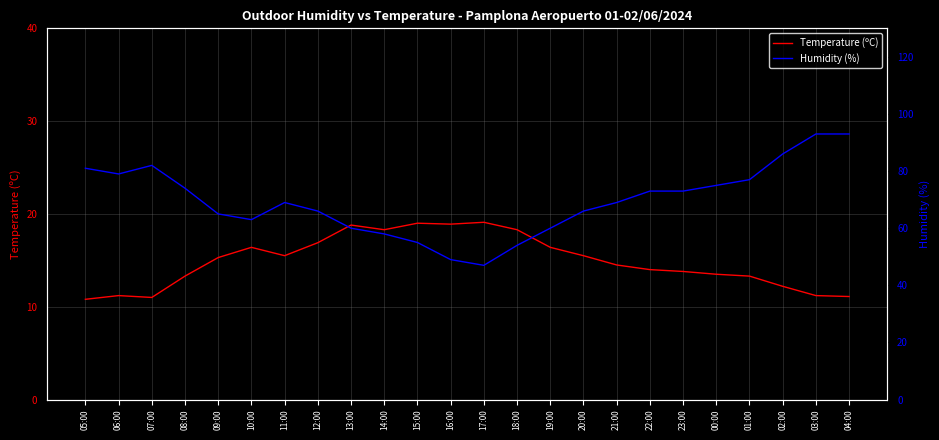

Reading left to right, what are all the values shown in this chart?

Temperature (ºC): 10.8	11.2	11.0	13.3	15.3	16.4	15.5	16.9	18.8	18.3	19.0	18.9	19.1	18.3	16.4	15.5	14.5	14.0	13.8	13.5	13.3	12.2	11.2	11.1
Humidity (%): 81.0	79.0	82.0	74.0	65.0	63.0	69.0	66.0	60.0	58.0	55.0	49.0	47.0	54.0	60.0	66.0	69.0	73.0	73.0	75.0	77.0	86.0	93.0	93.0